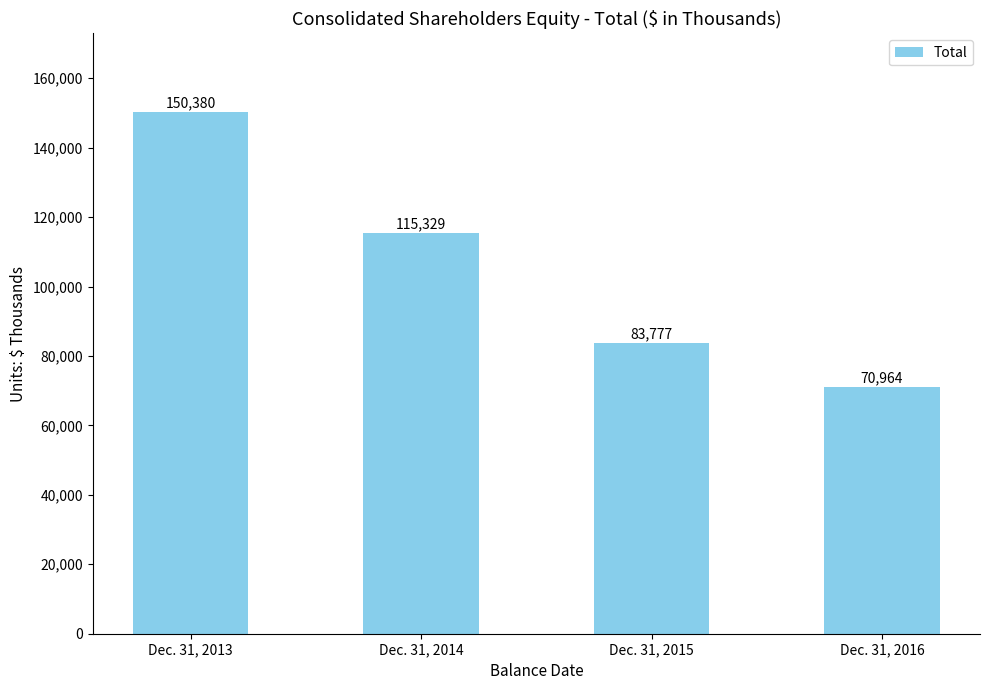

List the labels in order of value, largest first.

Dec. 31, 2013, Dec. 31, 2014, Dec. 31, 2015, Dec. 31, 2016